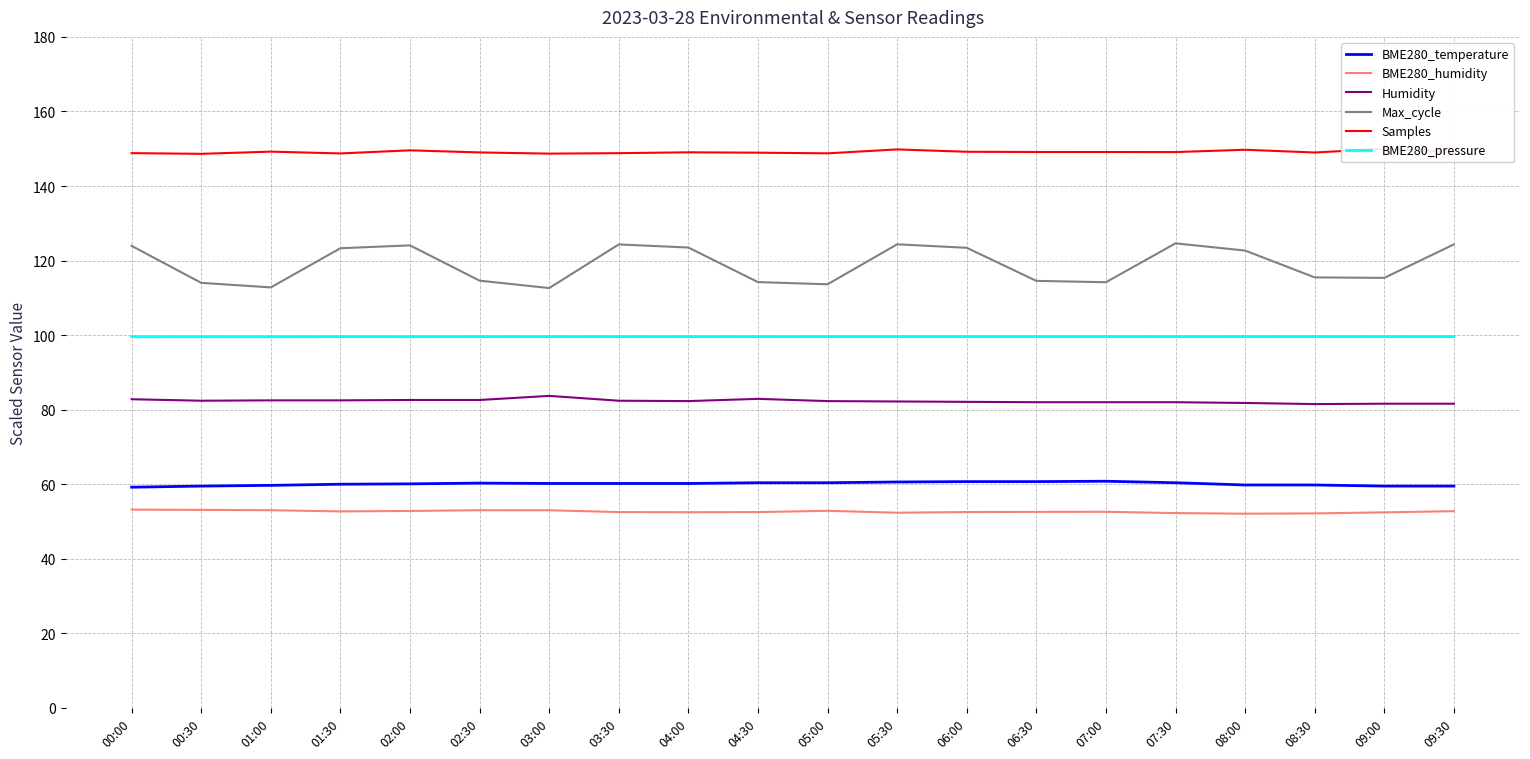

Where is the first local minimum for Humidity?

00:30